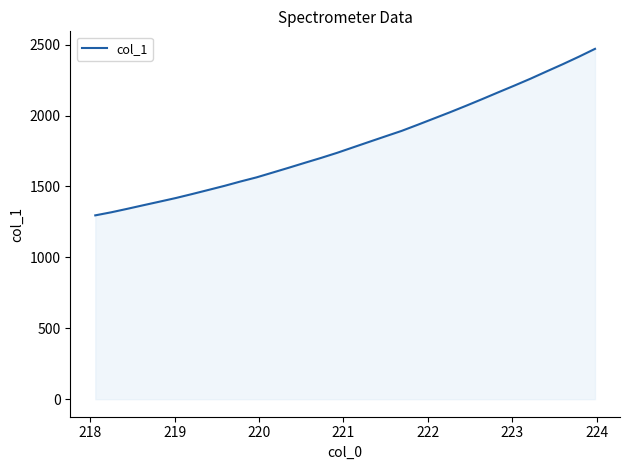

What is the greatest value displayed?

2470.5